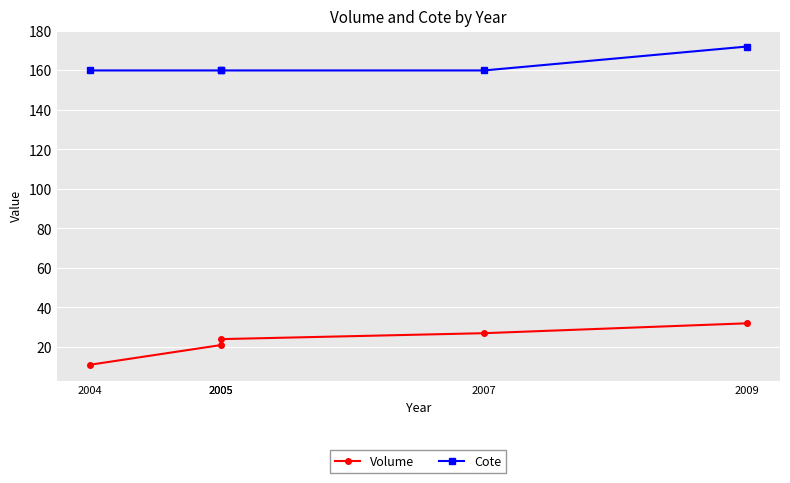

What value does the Volume series have at 2007?

27.0